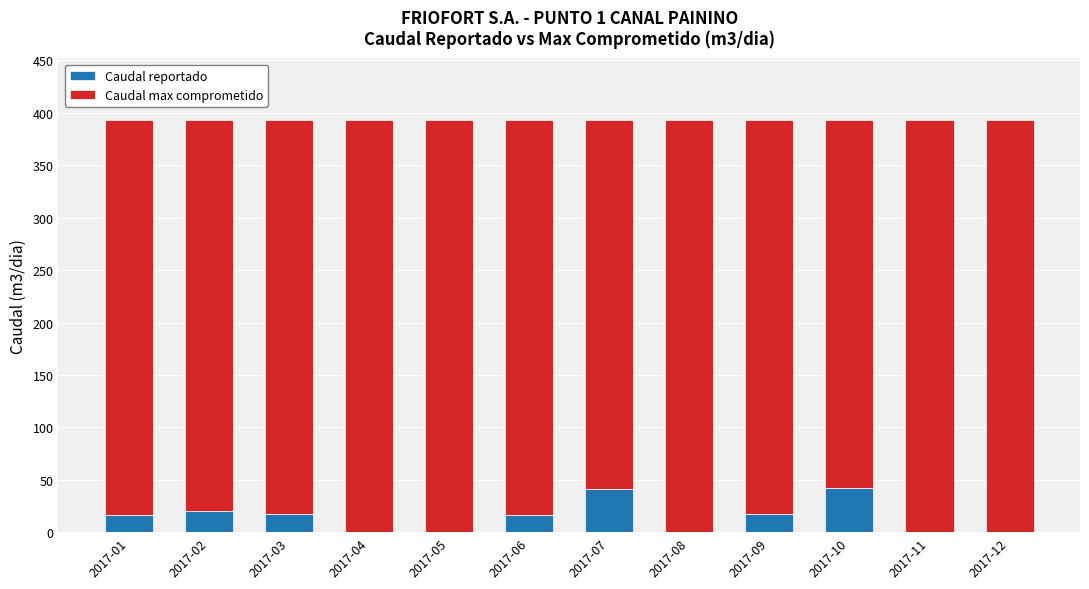

Are the bars horizontal?

No